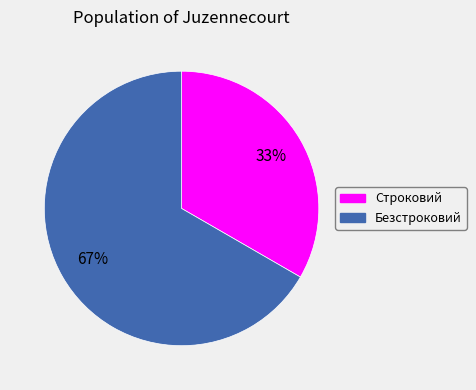

To the nearest percent, what is the combined percentage of Строковий and Безстроковий?

100%